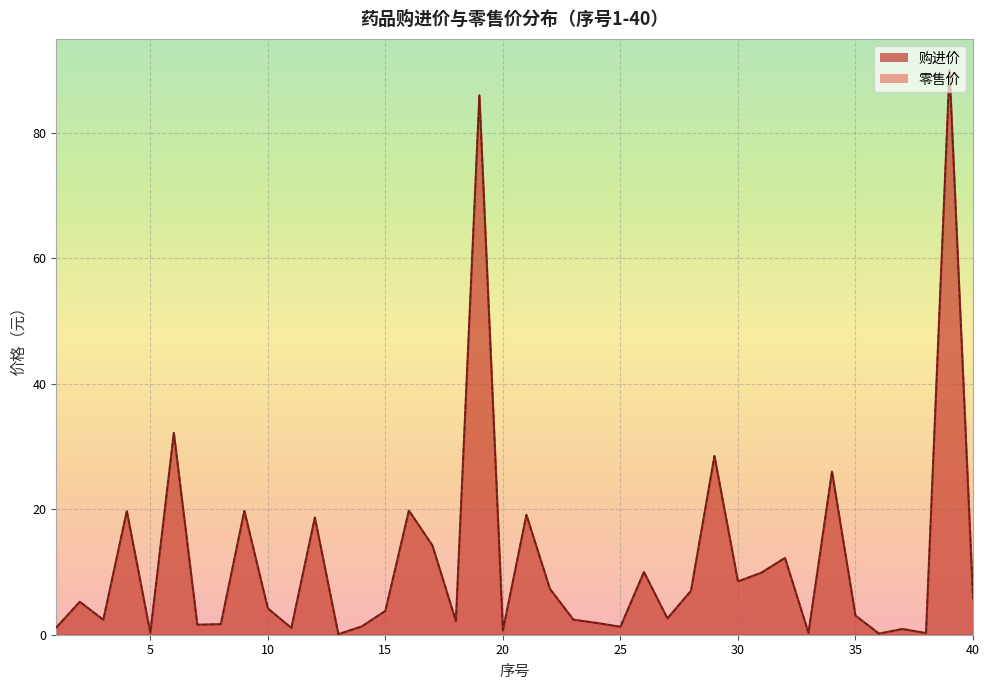

Reading left to right, what are all the values shown in this chart?

购进价: 1=1.1	2=5.3	3=2.4	4=19.7	5=0.3	6=32.2	7=1.6	8=1.7	9=19.7	10=4.2	11=1.1	12=18.7	13=0.1	14=1.3	15=3.8	16=19.8	17=14.2	18=2.2	19=86.0	20=0.7	21=19.1	22=7.3	23=2.4	24=1.9	25=1.3	26=10.0	27=2.6	28=7.0	29=28.5	30=8.5	31=9.9	32=12.2	33=0.3	34=26.0	35=3.0	36=0.2	37=0.9	38=0.3	39=90.0	40=5.8
零售价: 1=1.1	2=5.3	3=2.4	4=19.7	5=0.3	6=32.2	7=1.6	8=1.7	9=19.7	10=4.2	11=1.1	12=18.7	13=0.1	14=1.3	15=3.8	16=19.8	17=14.2	18=2.2	19=86.0	20=0.7	21=19.1	22=7.3	23=2.4	24=1.9	25=1.3	26=10.0	27=2.6	28=7.0	29=28.5	30=8.5	31=9.9	32=12.2	33=0.3	34=26.0	35=3.0	36=0.2	37=0.9	38=0.3	39=90.0	40=5.8